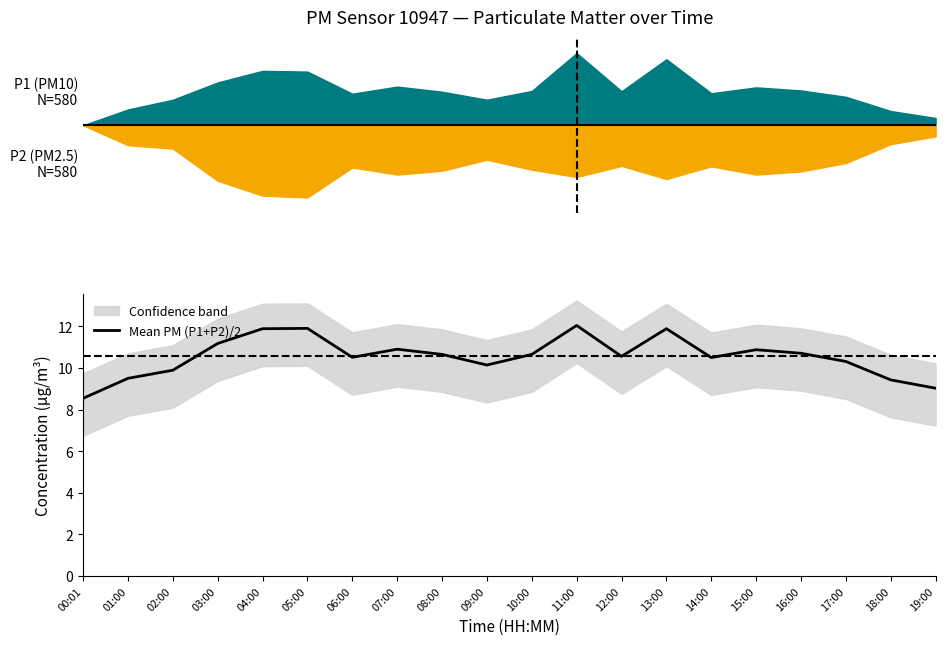

What is the smallest value displayed?

8.5